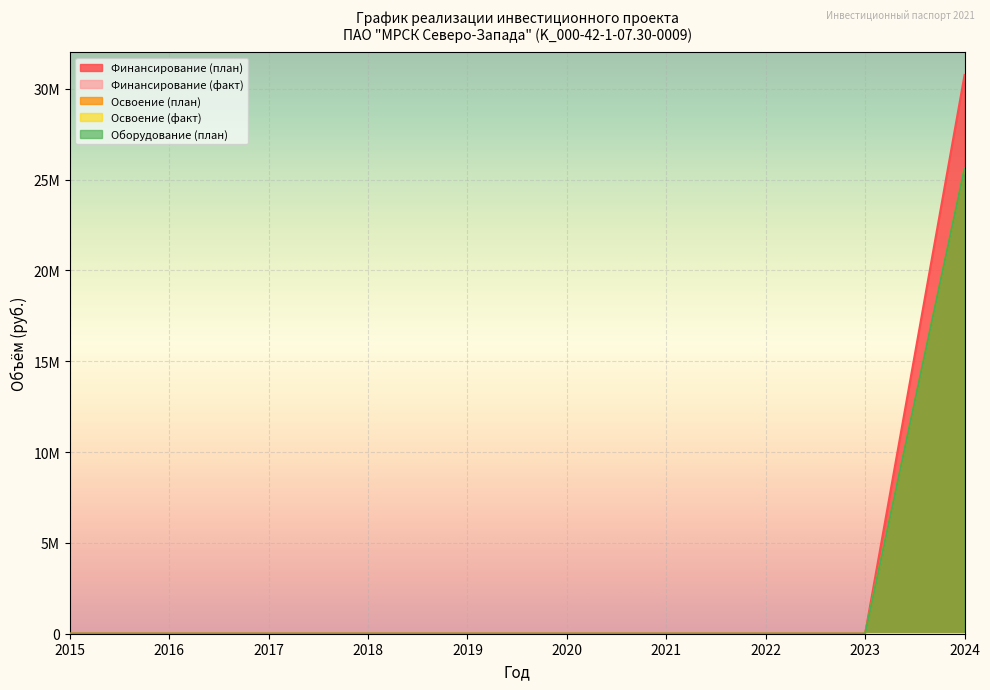

At which category is the sum across all series the highest?

2024